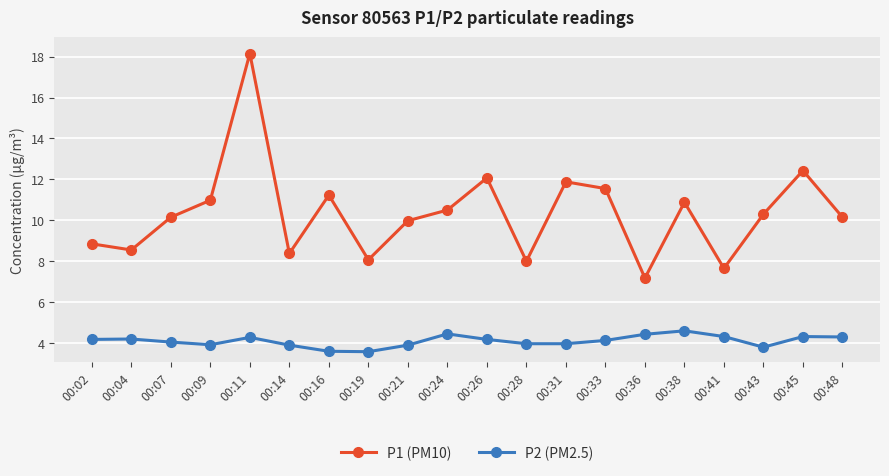

What is the value of the P2 (PM2.5) point at the 7th from the left?

3.6